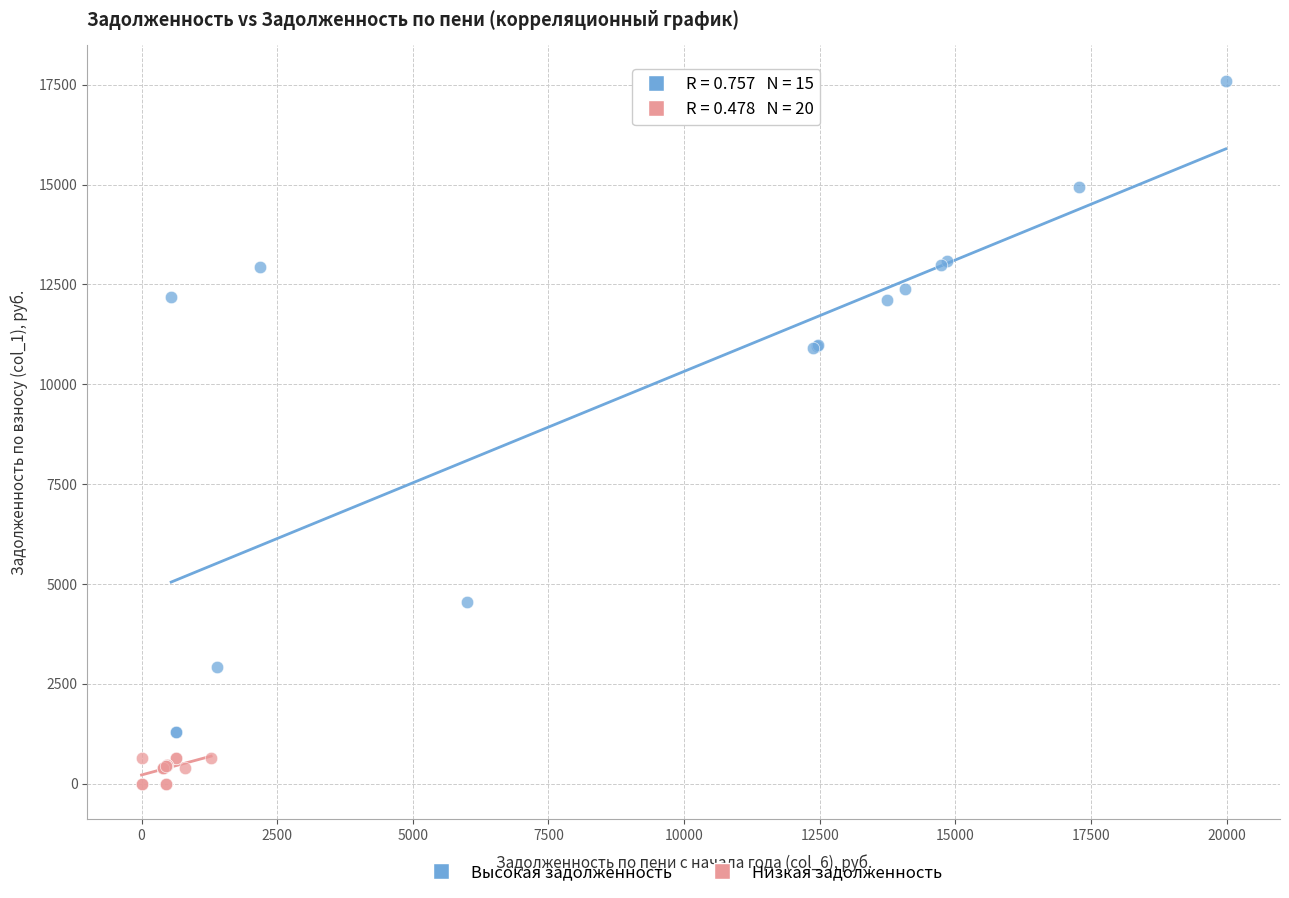

Which series has the largest Y range (max minus min)?

Высокая задолженность